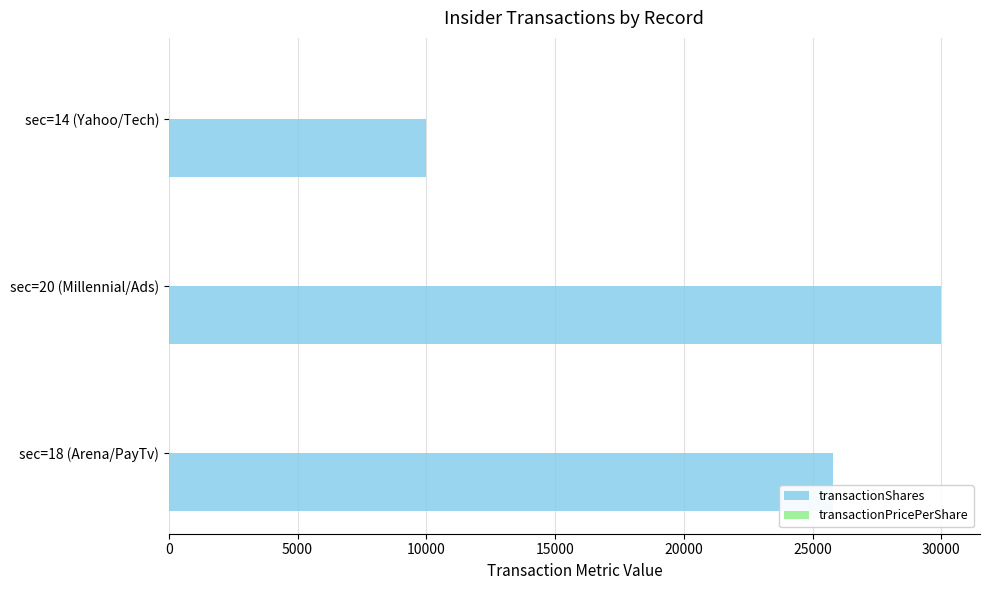

Between sec=18 (Arena/PayTv) and sec=20 (Millennial/Ads), which series saw the biggest shift?

transactionShares